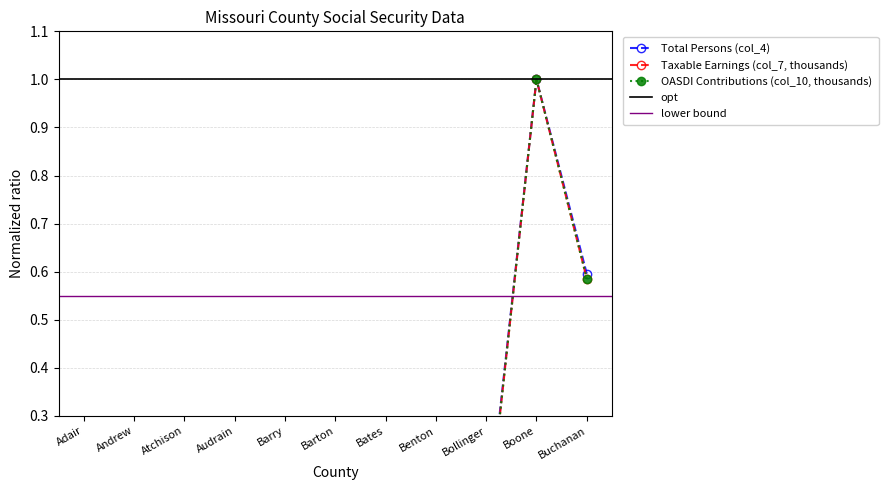

True or false: Taxable Earnings (col_7, thousands) has more than 1 points higher than both neighbors.

True